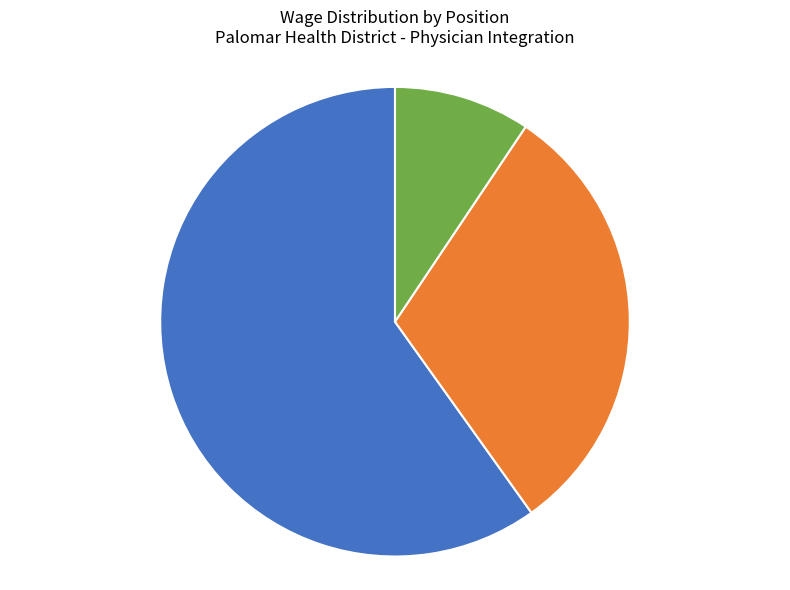

Does any single category account for the majority?

Yes